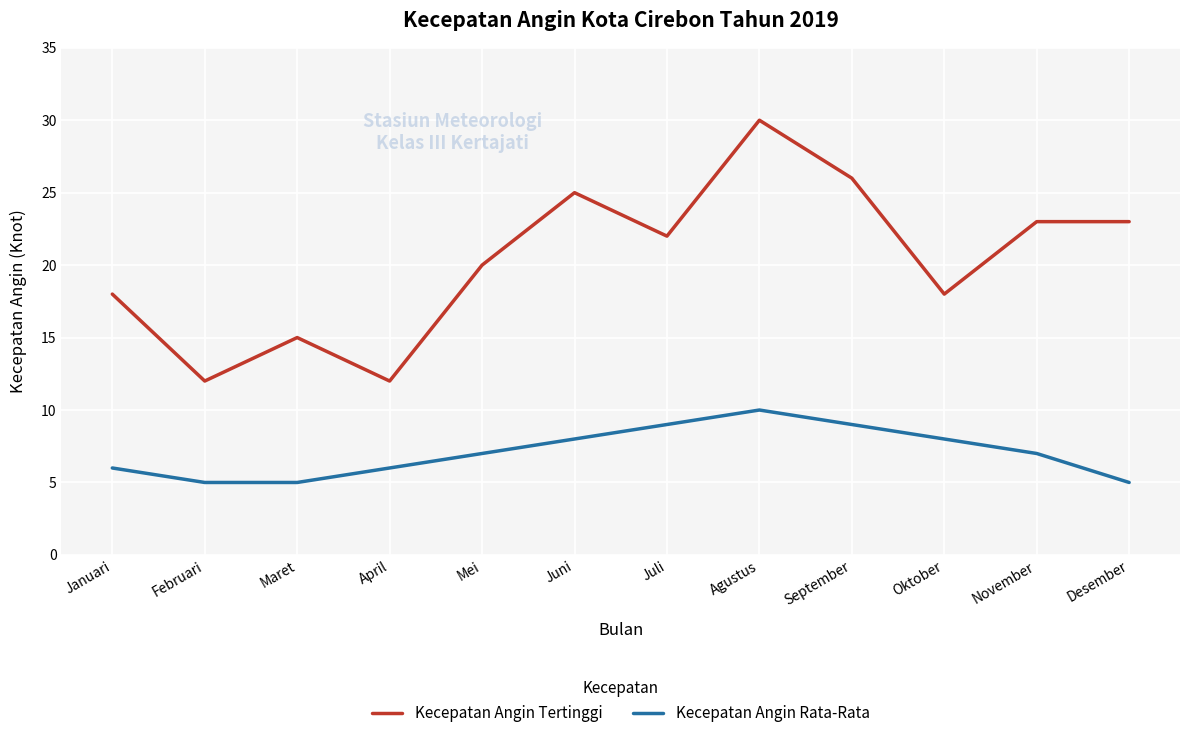

Read the Kecepatan Angin Tertinggi value at November.

23